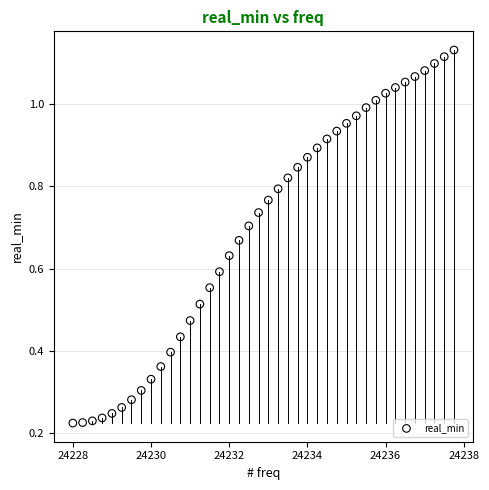

What is the range of X values (max minus min)?

9.8